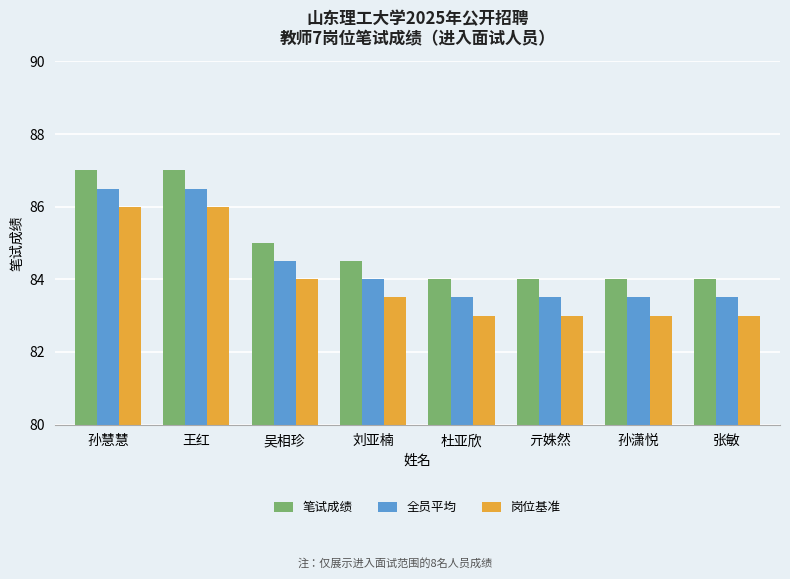

The value of 笔试成绩 at 吴相珍 is 138.6. True or false?

False